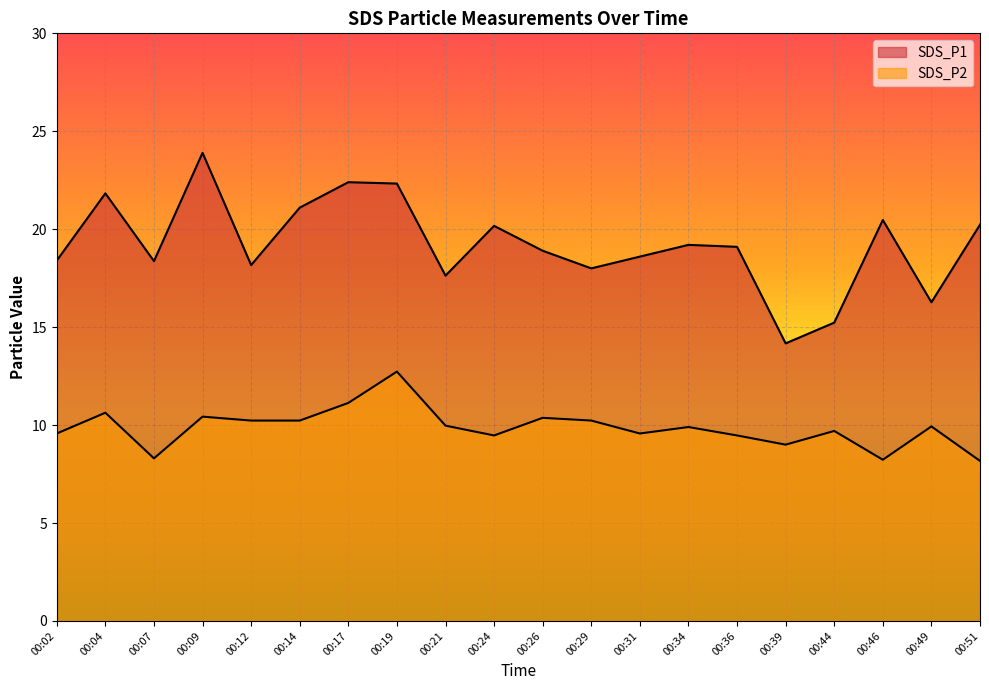

Reading left to right, transcribe all the data shown in this chart.

SDS_P1: 00:02=18.4	00:04=21.8	00:07=18.4	00:09=23.9	00:12=18.2	00:14=21.1	00:17=22.4	00:19=22.3	00:21=17.6	00:24=20.2	00:26=18.9	00:29=18.0	00:31=18.6	00:34=19.2	00:36=19.1	00:39=14.2	00:44=15.2	00:46=20.5	00:49=16.3	00:51=20.2
SDS_P2: 00:02=9.6	00:04=10.6	00:07=8.3	00:09=10.4	00:12=10.2	00:14=10.2	00:17=11.1	00:19=12.7	00:21=10.0	00:24=9.5	00:26=10.4	00:29=10.2	00:31=9.6	00:34=9.9	00:36=9.5	00:39=9.0	00:44=9.7	00:46=8.2	00:49=9.9	00:51=8.2